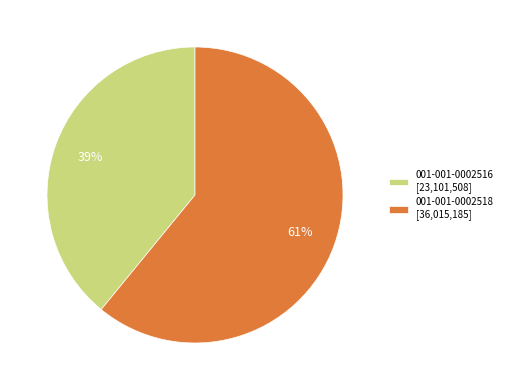

Combined, do 001-001-0002516 [23,101,508] and 001-001-0002518 [36,015,185] account for over 50%?

Yes